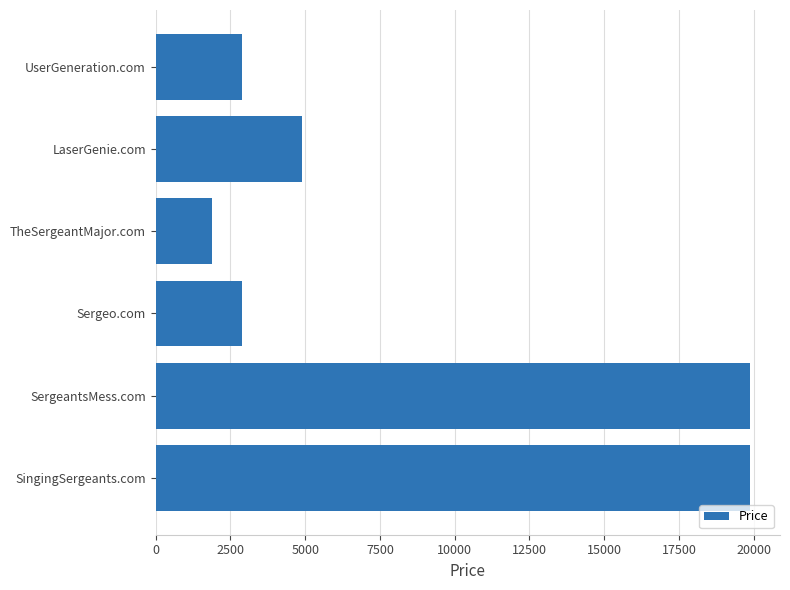

Between TheSergeantMajor.com and LaserGenie.com, which is larger?

LaserGenie.com